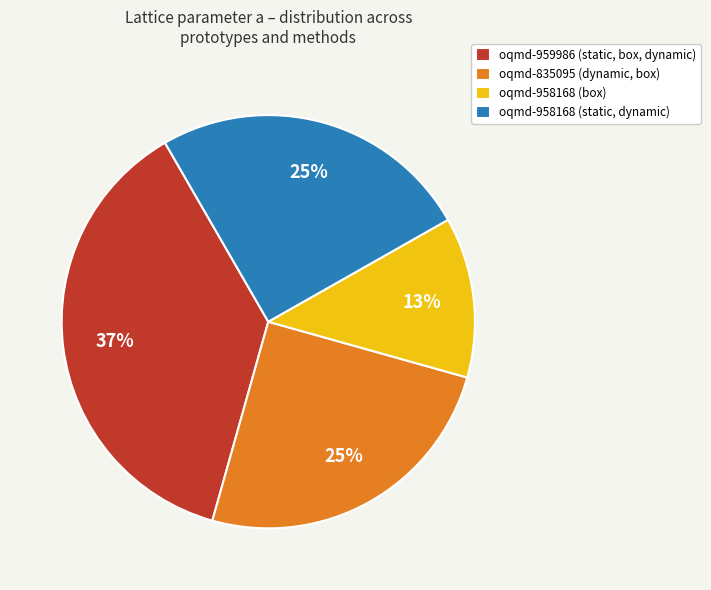

To the nearest percent, what is the difference between the oqmd-835095 (dynamic, box) and oqmd-959986 (static, box, dynamic) slice percentages?

12%